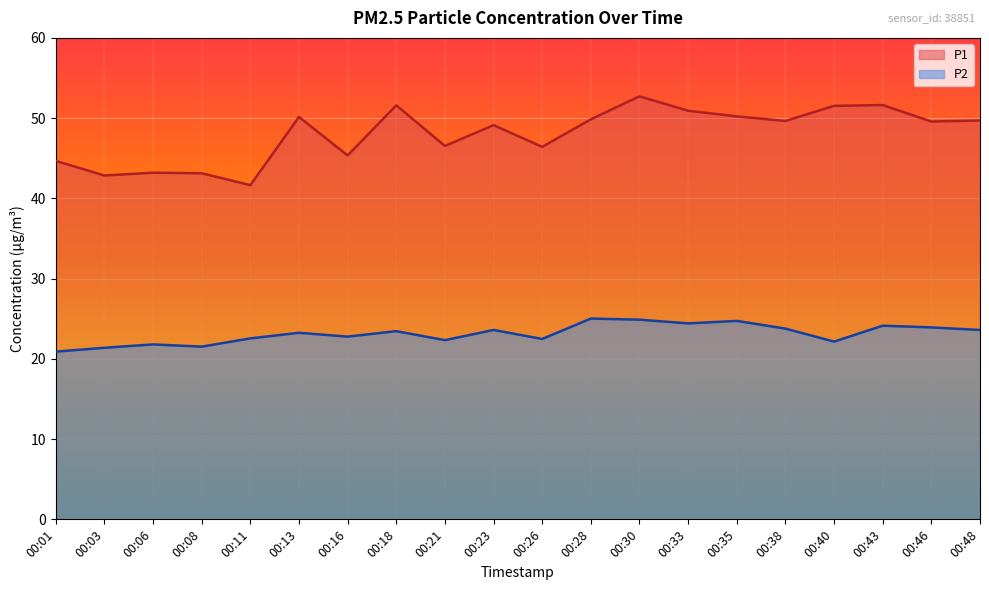

True or false: P2 and P1 cross at least once.

False